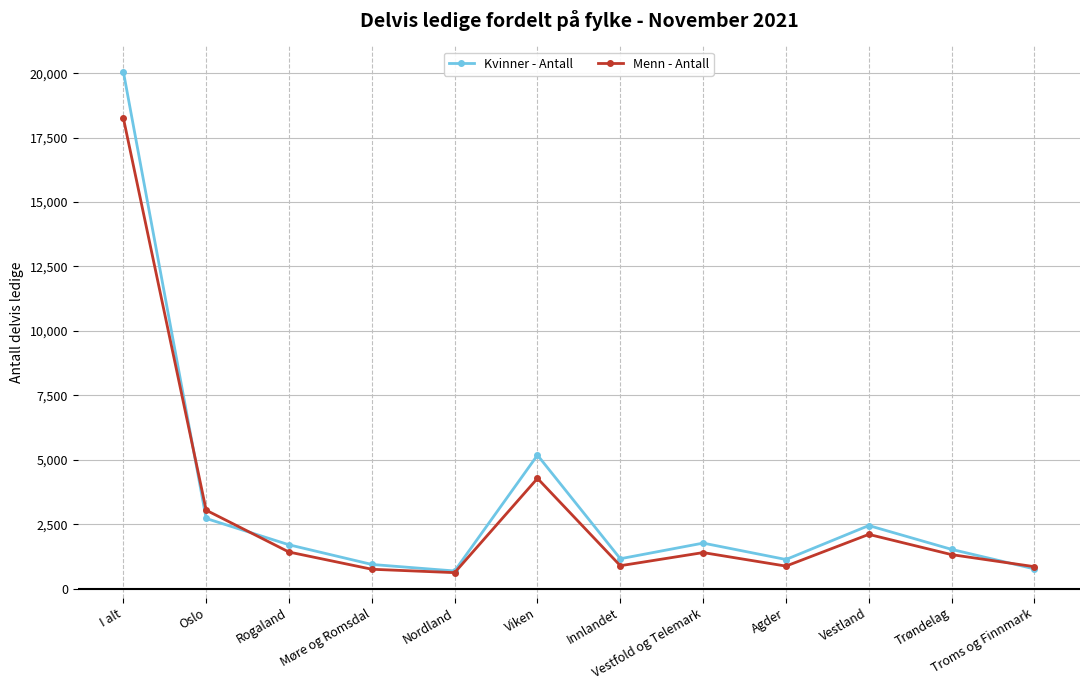

True or false: Kvinner - Antall and Menn - Antall cross at least once.

True